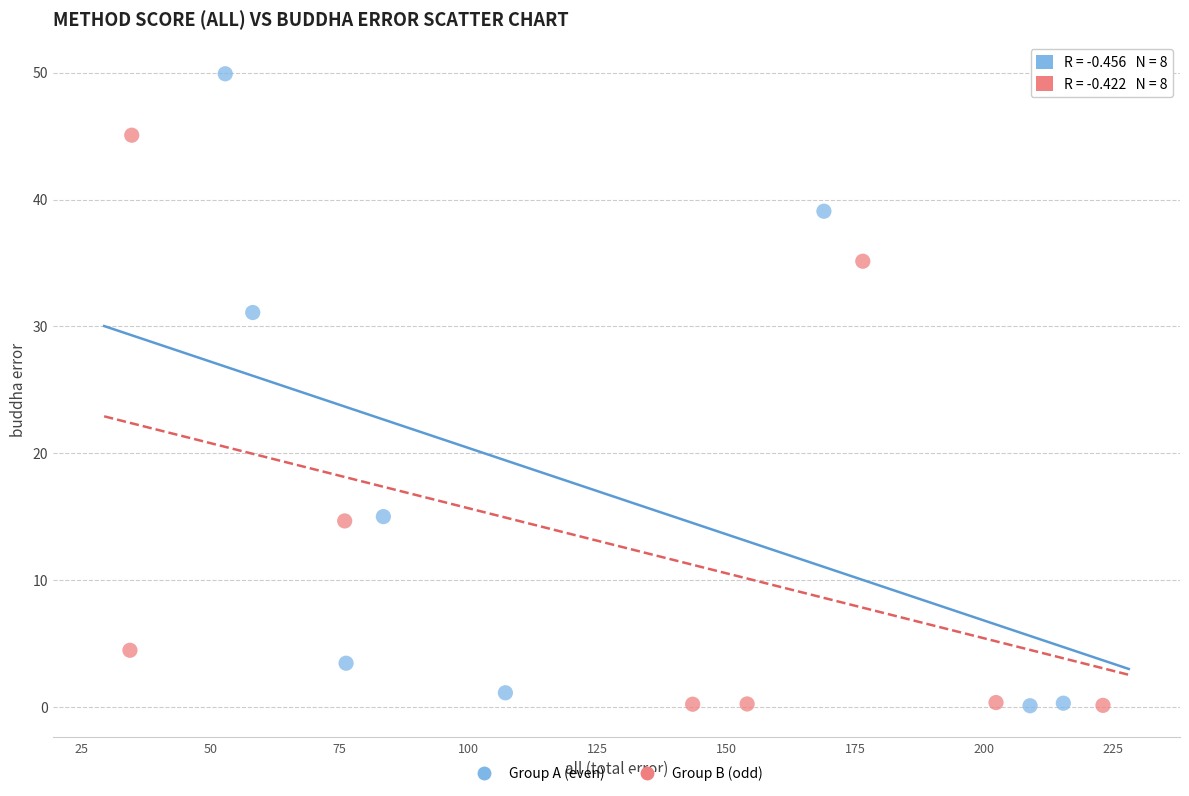

Which series contains the highest Y value?

Group A (even)